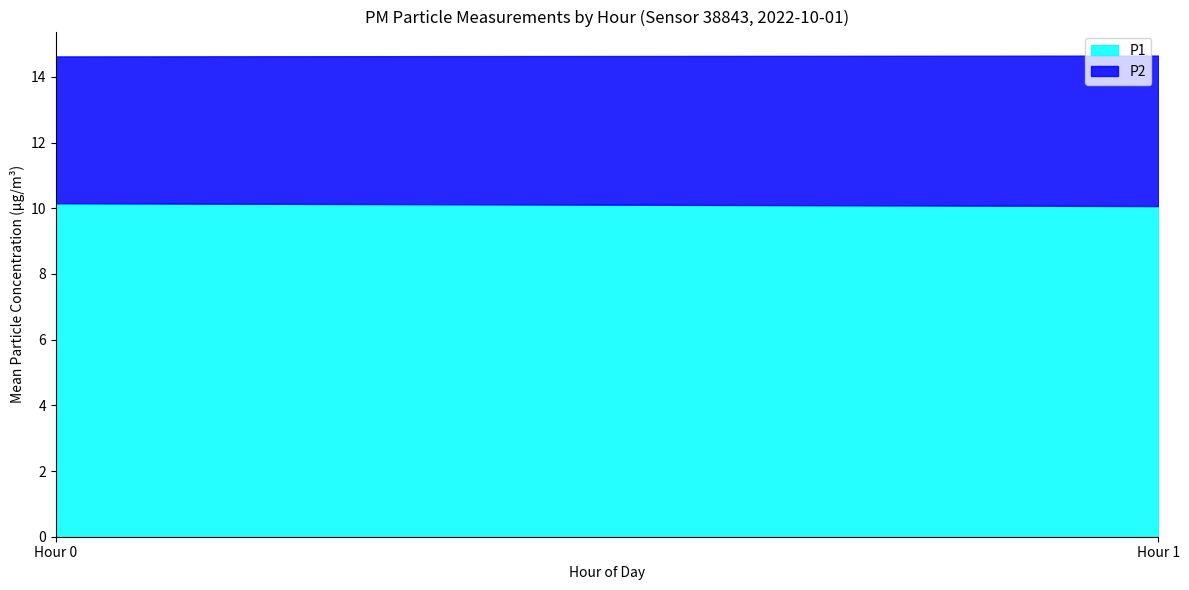

What is the highest value of the P1 series?

10.2